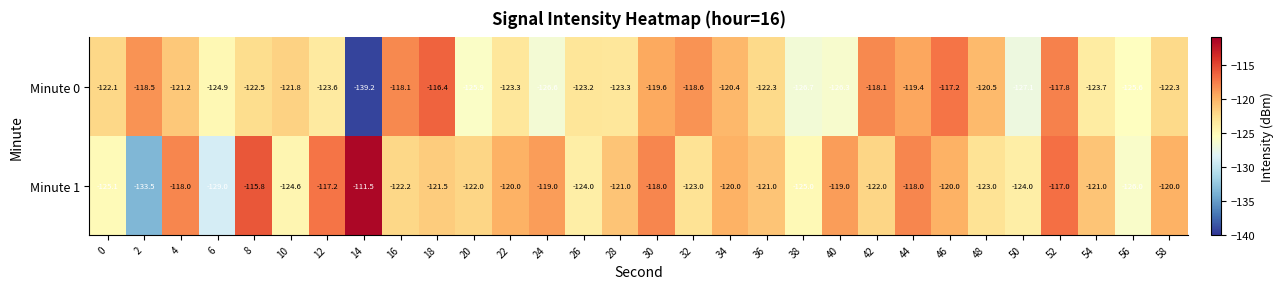

Between 50 and 52, which series saw the biggest shift?

Minute 0